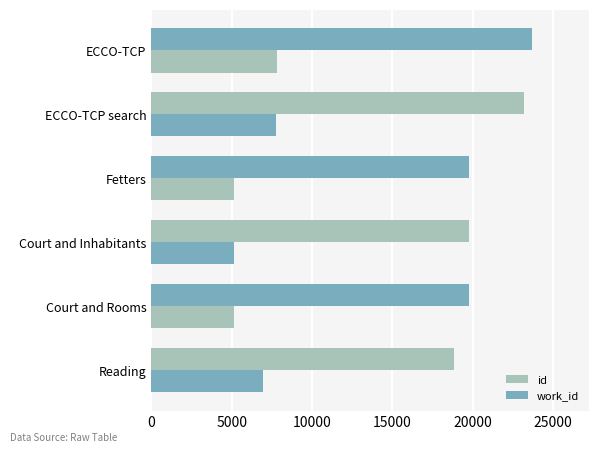

What is the difference between the maximum and minimum values in the work_id series?

2669